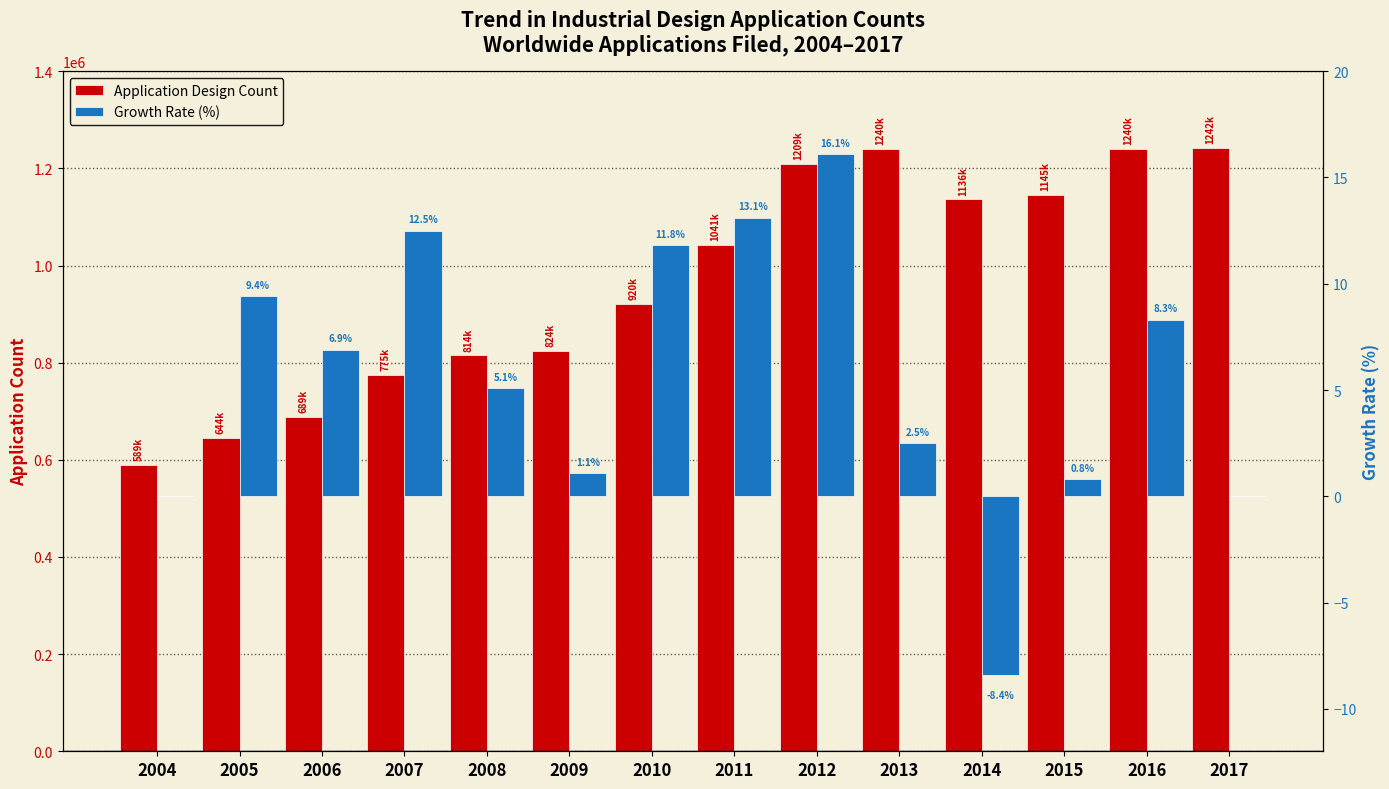

At which label does Growth Rate (%) reach its peak?

2012